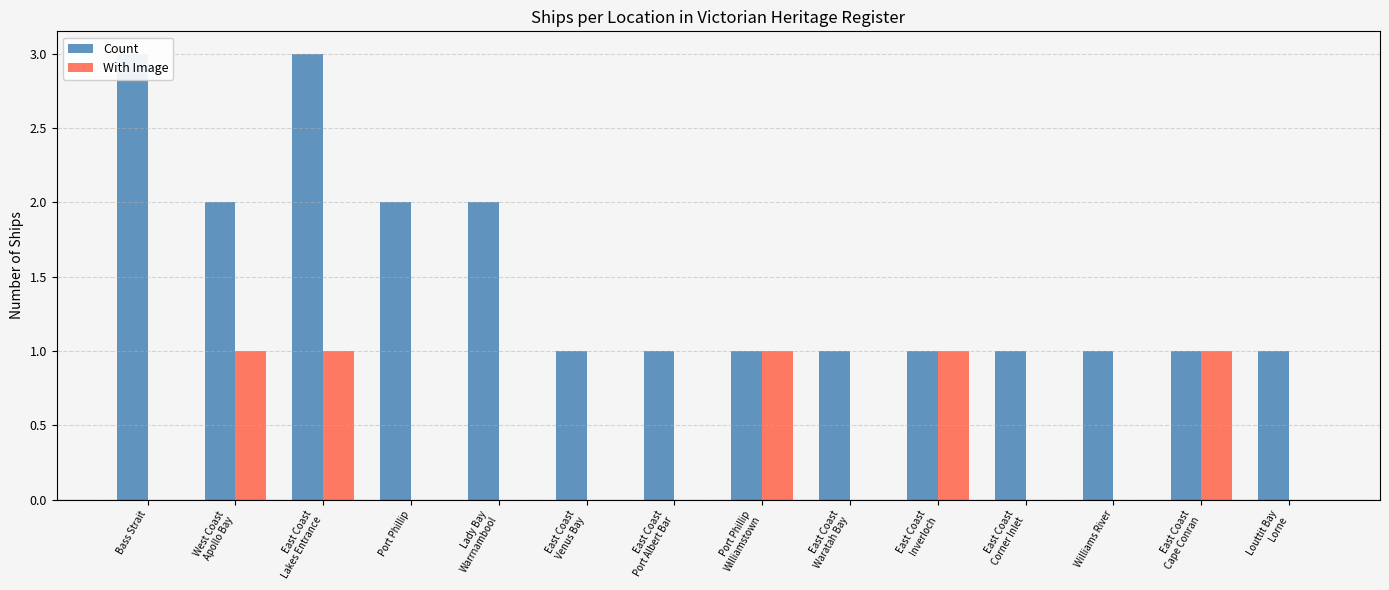

At which label is With Image closest to 0?

Bass Strait